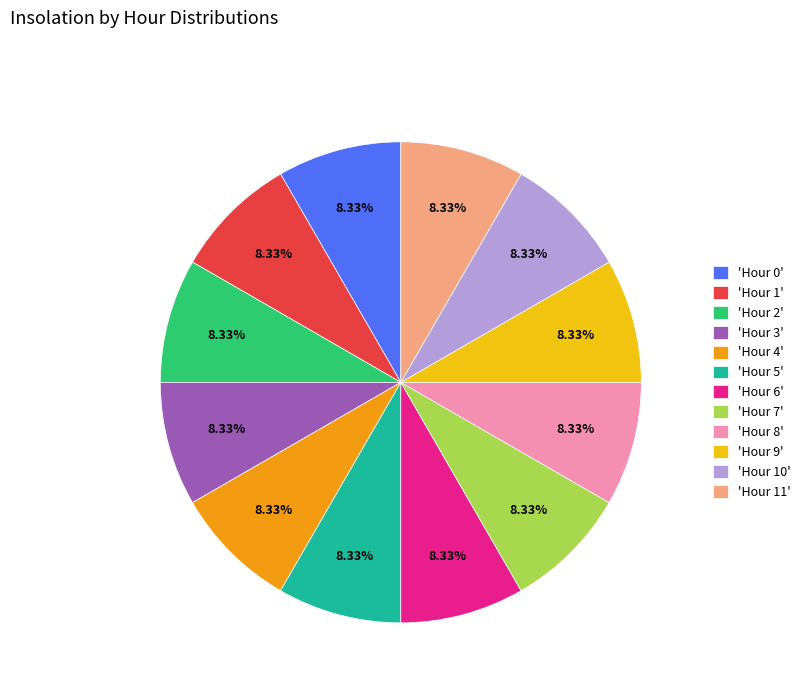

Approximately how many times larger is the value at 'Hour 0' compared to 'Hour 4'?

1.0